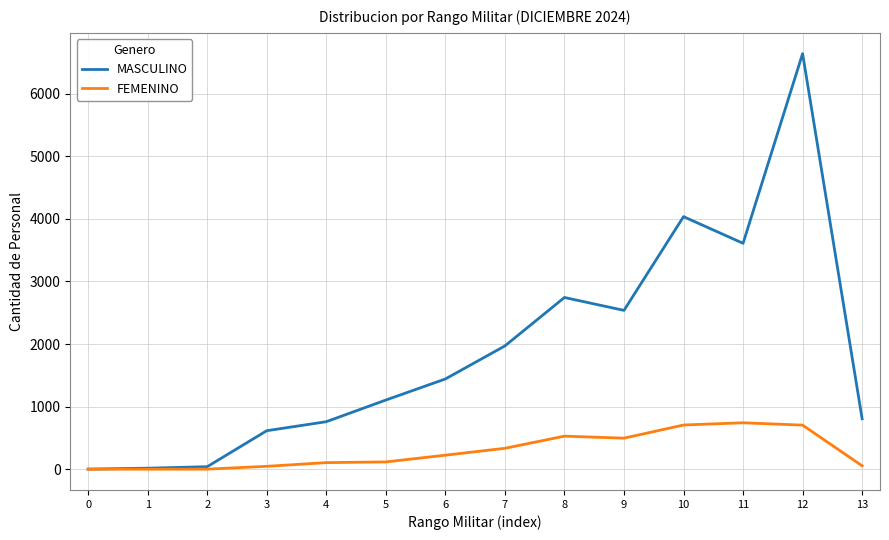

Which series changed the most between 1 and 9?

MASCULINO